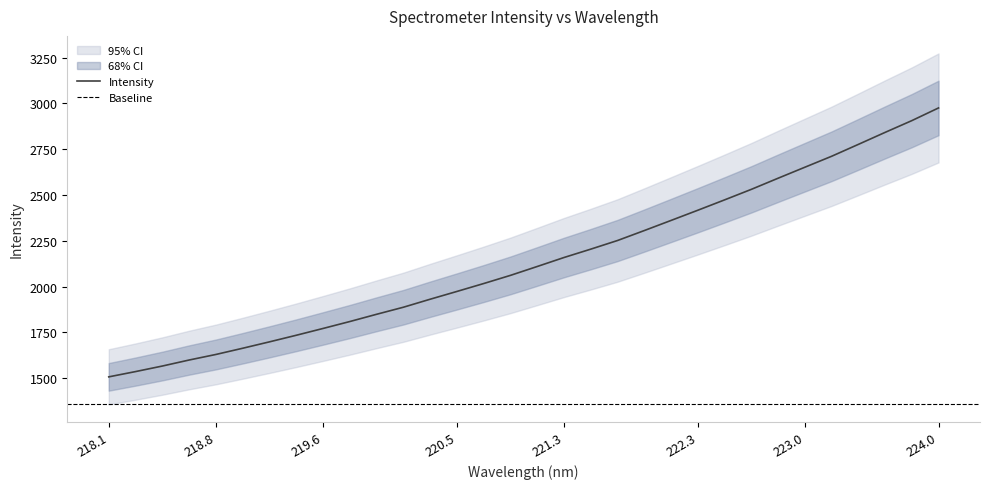

What value does the data have at 219.3979?

1734.4